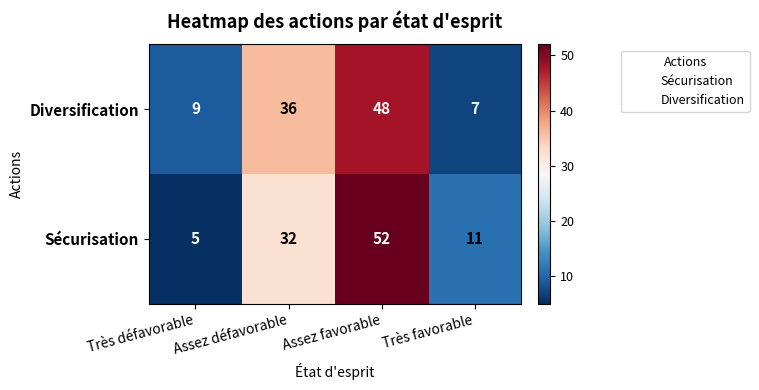

What is the difference between the highest and lowest values at Assez favorable?

4